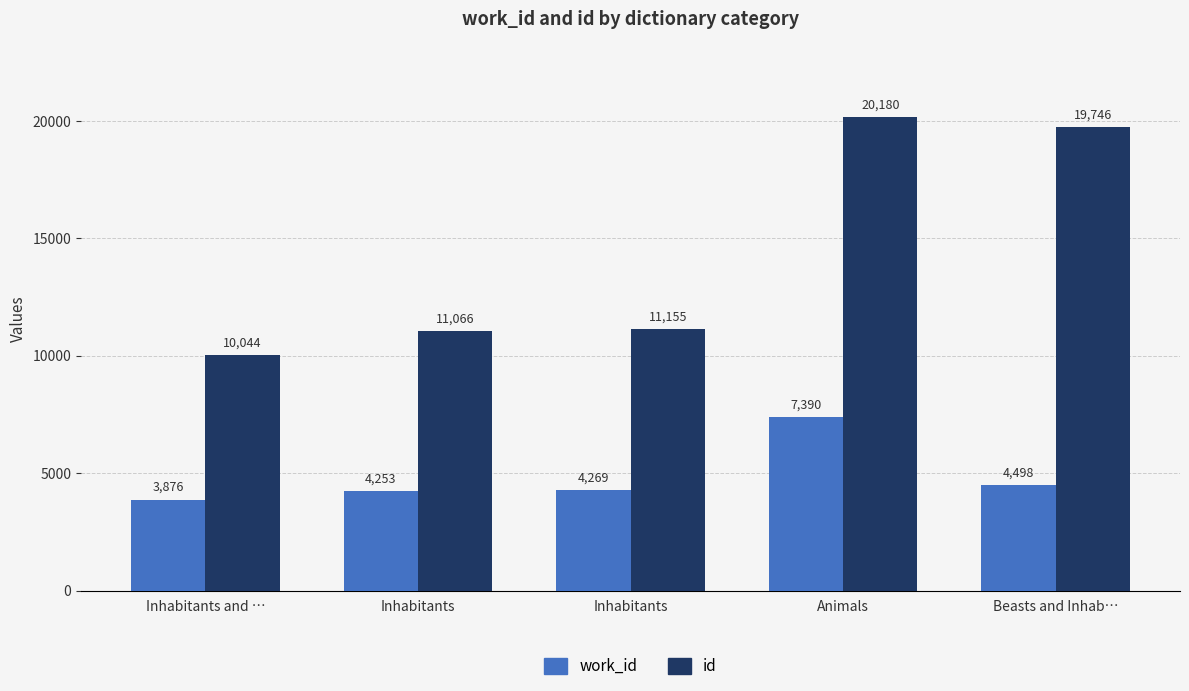

Is it true that id equals 19746 at Beasts and Inhab…?

True